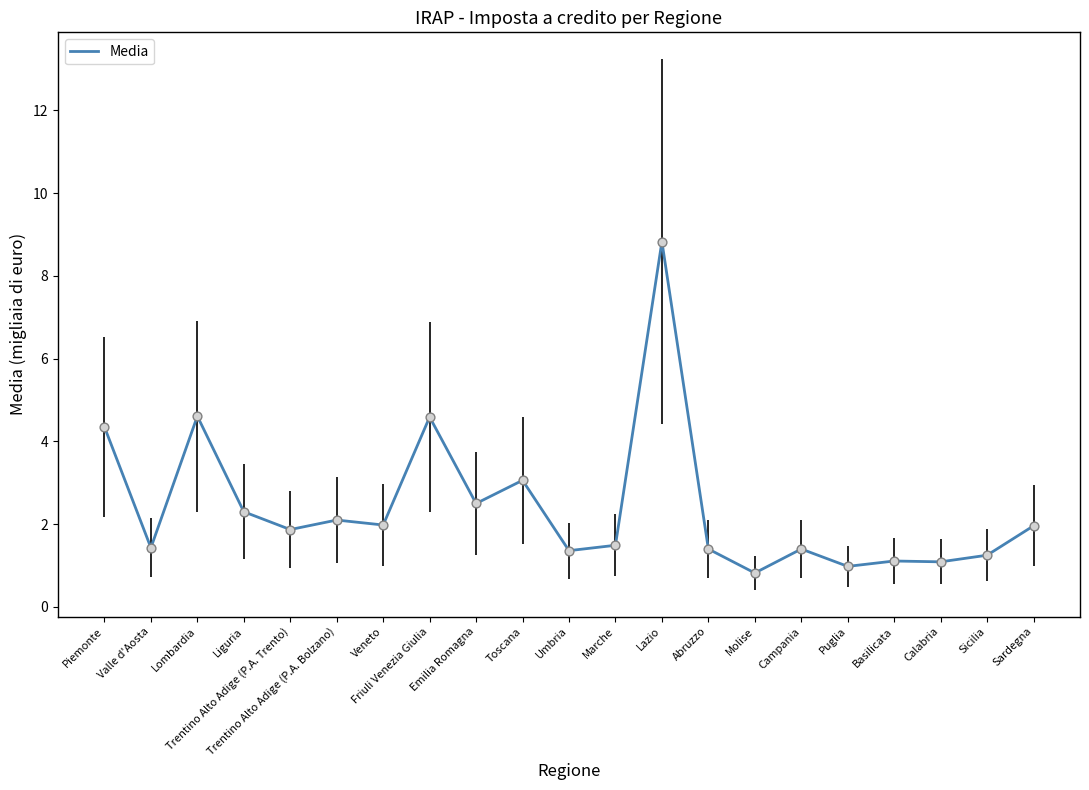

Between Friuli Venezia Giulia and Veneto, which is larger?

Friuli Venezia Giulia